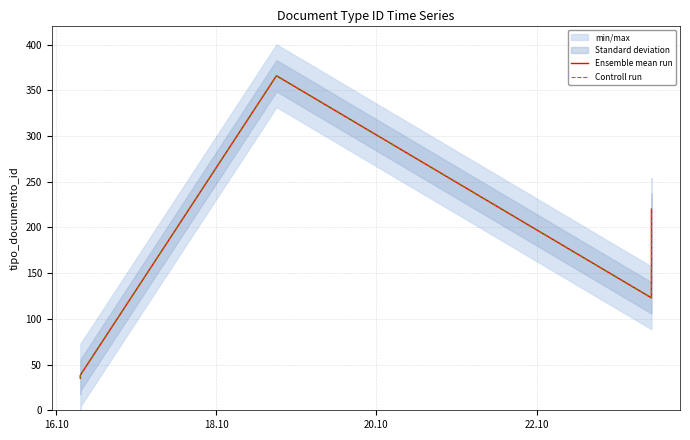

How many data points in Controll run are above 39?

3